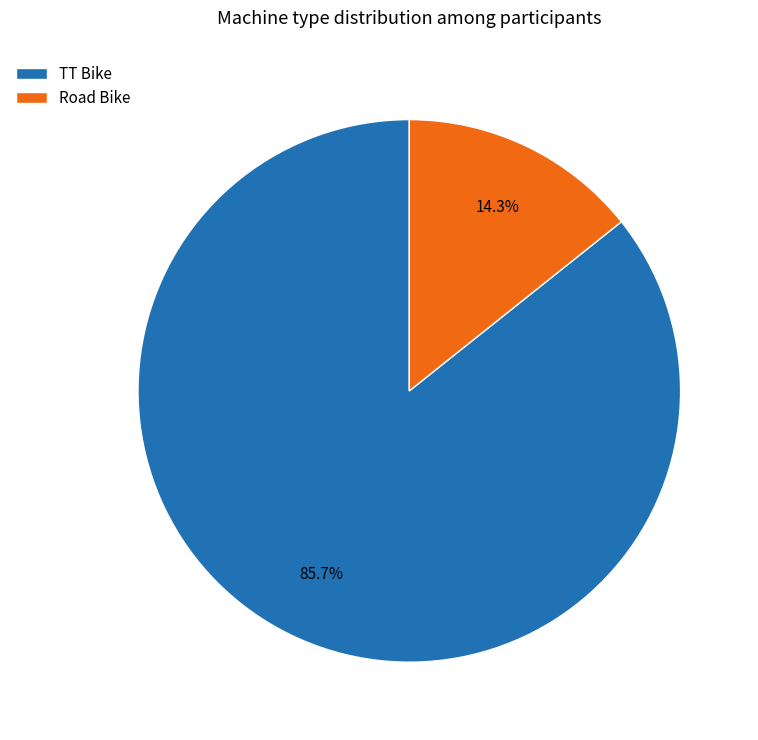

Count the number of slices in the pie.

2